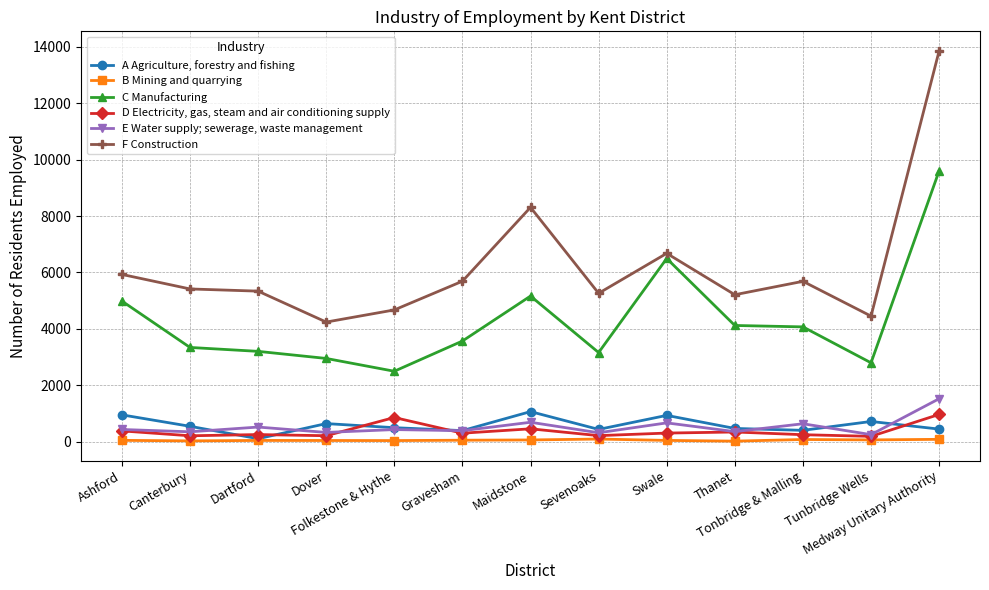

True or false: D Electricity, gas, steam and air conditioning supply and C Manufacturing intersect in this chart.

False